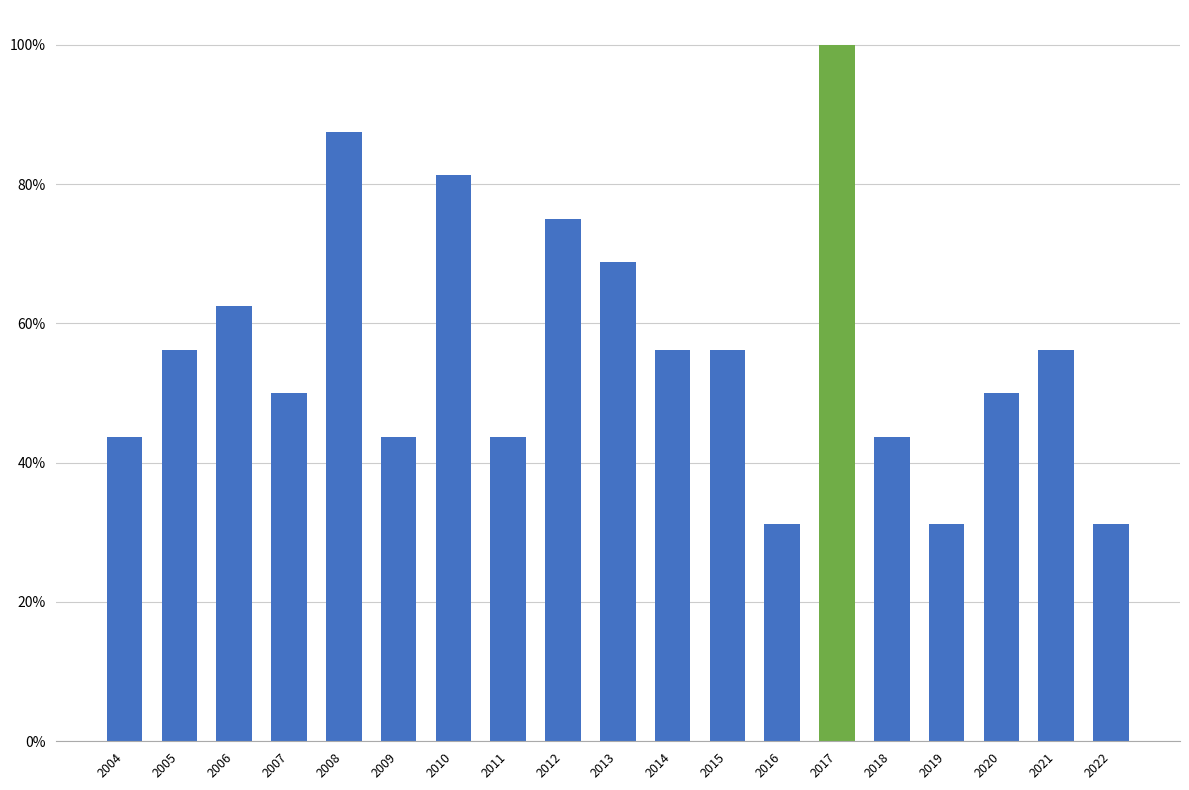

Approximately how many times larger is the value at 2022 compared to 2007?

0.6